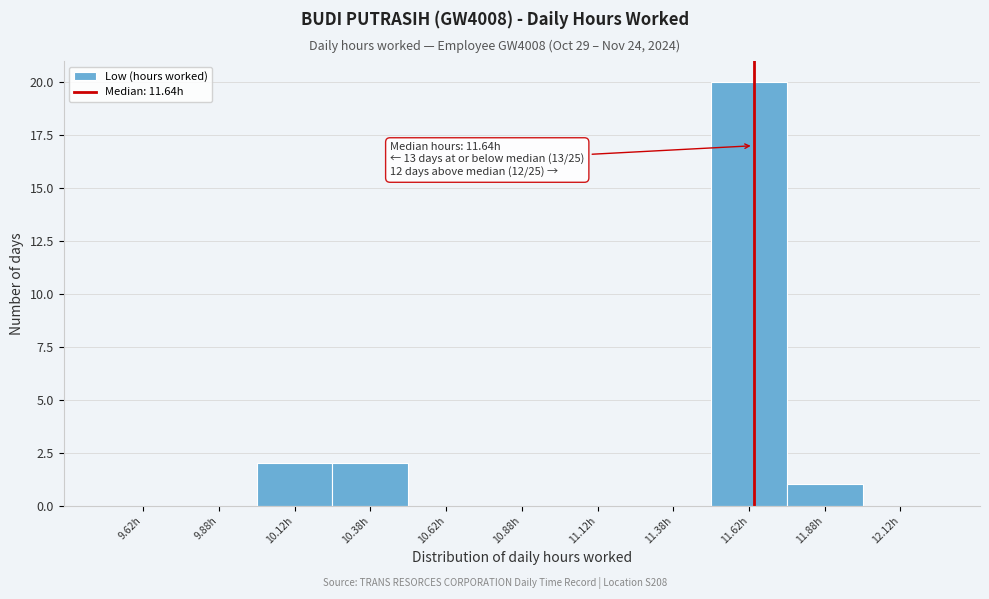

Over which range of the x-axis is the bar tallest?

11.50 to 11.75